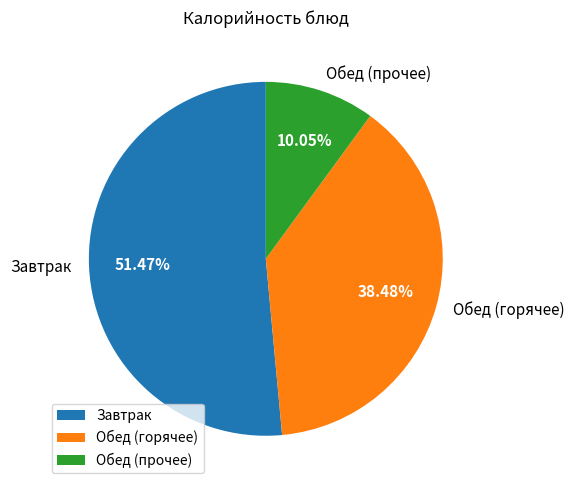

Rank the categories by value from lowest to highest.

Обед (прочее), Обед (горячее), Завтрак